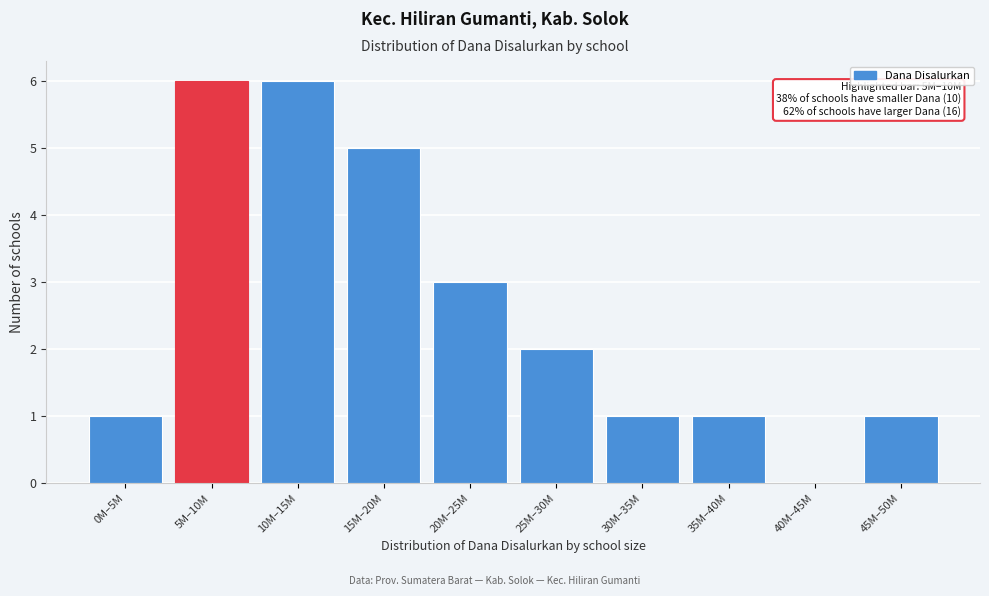

Reading left to right, list all the values displayed in this chart.

0M–5M=1	5M–10M=6	10M–15M=6	15M–20M=5	20M–25M=3	25M–30M=2	30M–35M=1	35M–40M=1	40M–45M=0	45M–50M=1